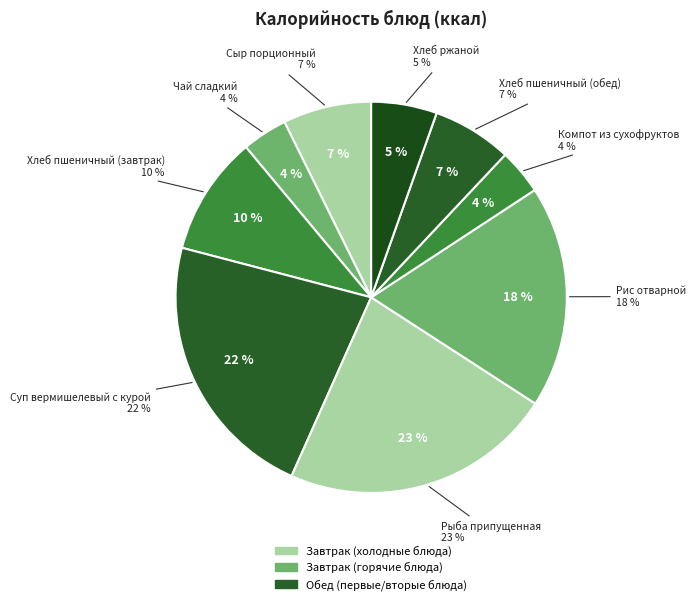

To the nearest percent, what percentage of the pie is Хлеб пшеничный (обед)?

7%